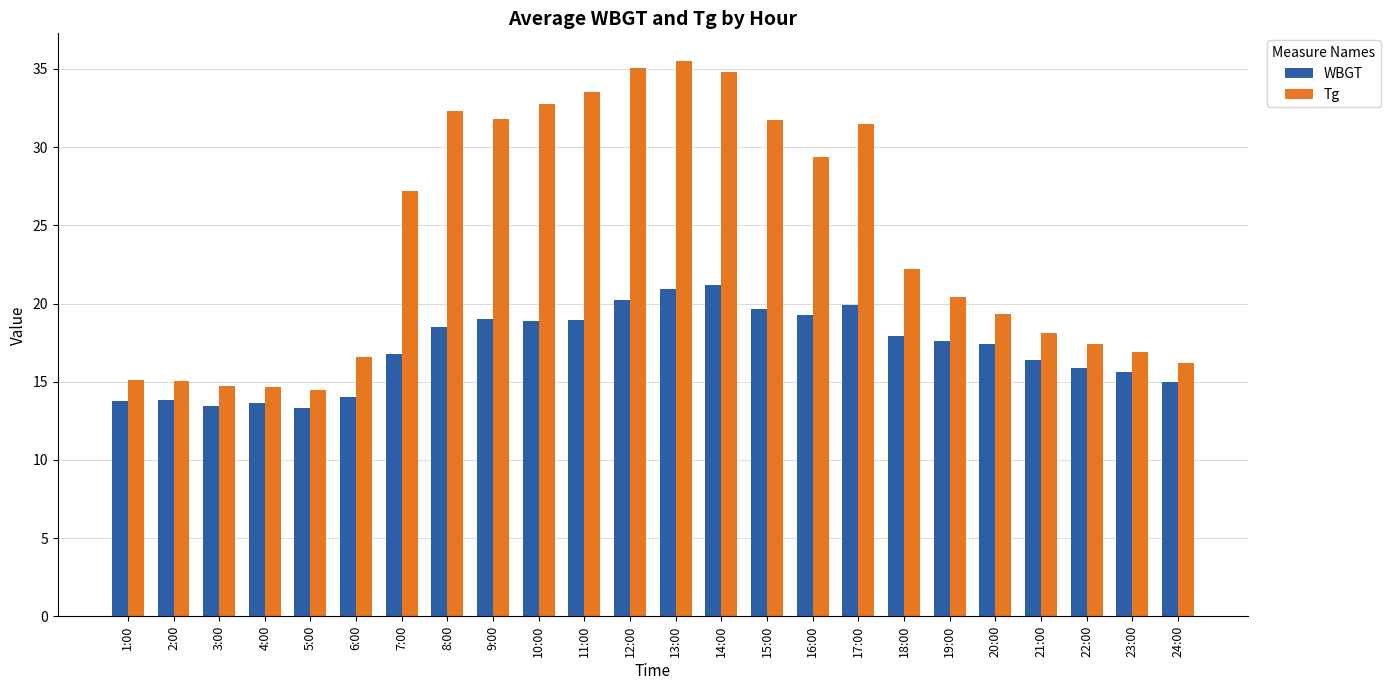

What is the total value across all series at 9:00?

50.8